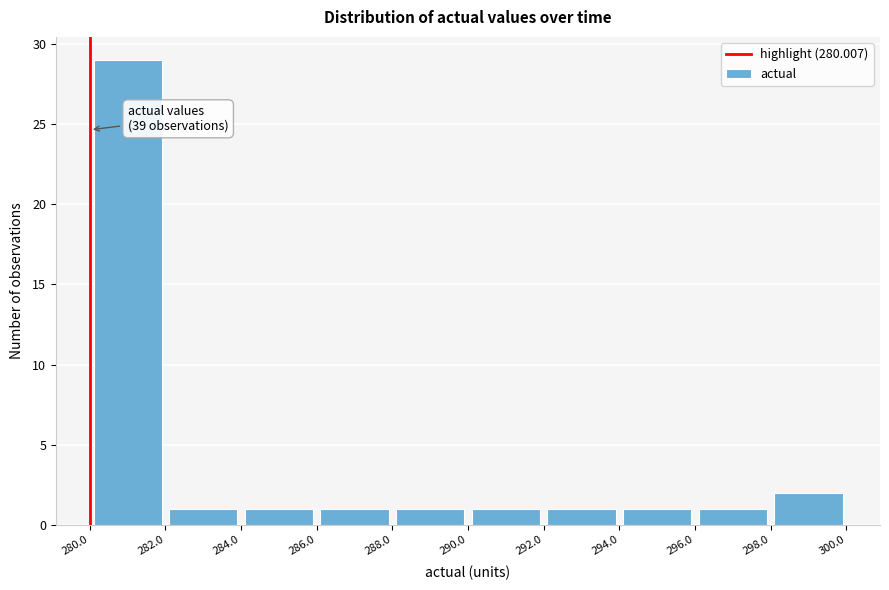

Which range on the x-axis has the tallest bar?

280.0 to 282.0